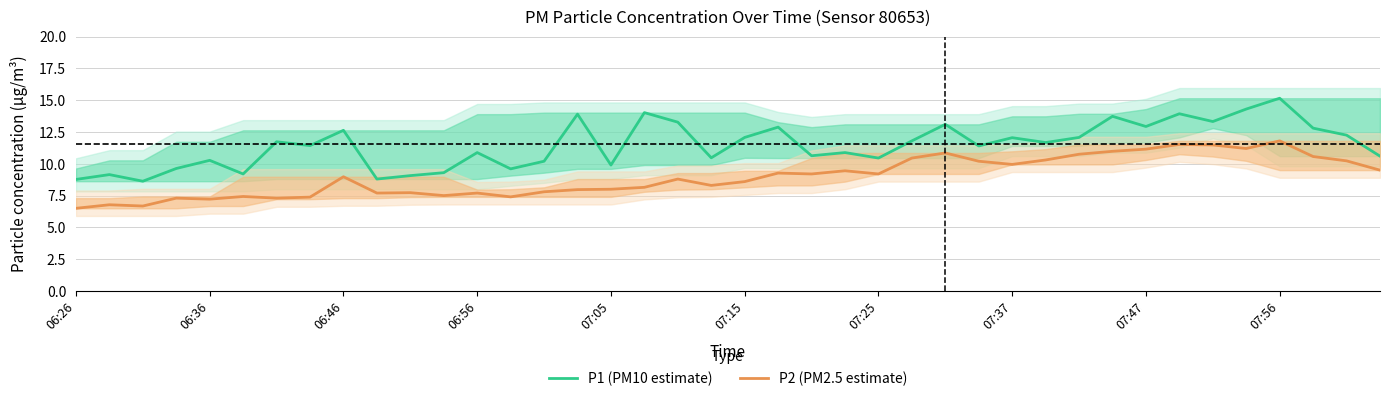

What is the sum of the P2 (PM2.5 estimate) values at 07:25 and 07:47?

20.4